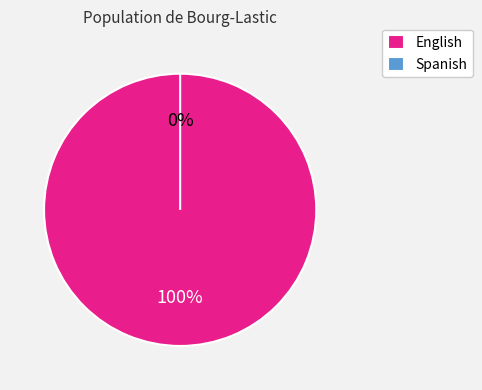

True or false: Spanish accounts for 0% of the total.

True